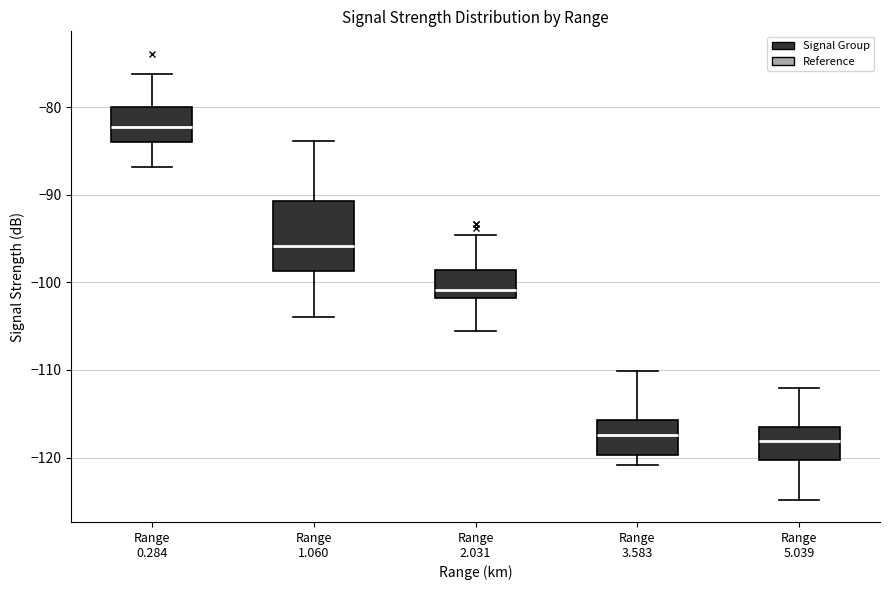

Which box is the tallest, from its lower edge to its upper edge?

Range 1.060